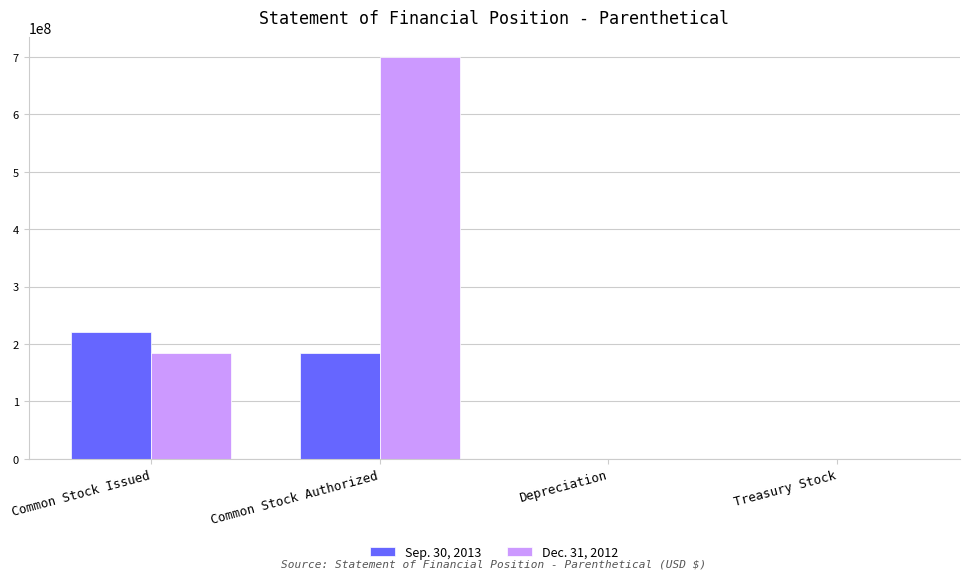

Which label corresponds to the largest value in the chart?

Common Stock Authorized